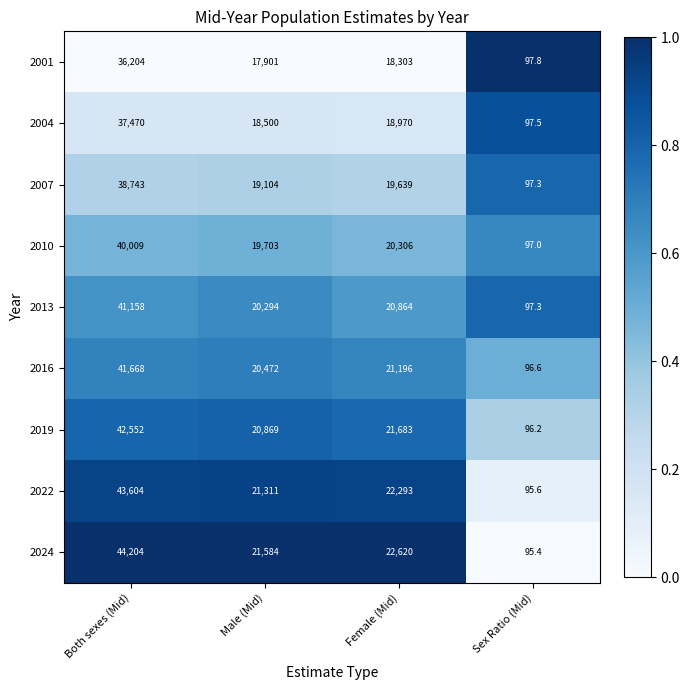

What is the maximum value for 2007?

38743.0